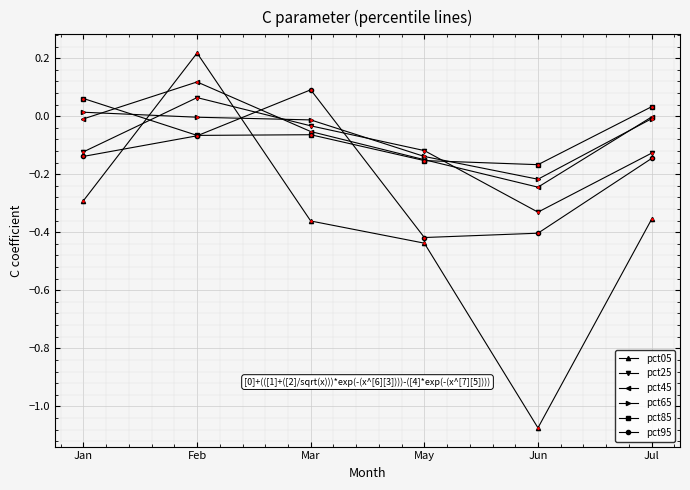

At how many categories does at least one series exceed 0?

4